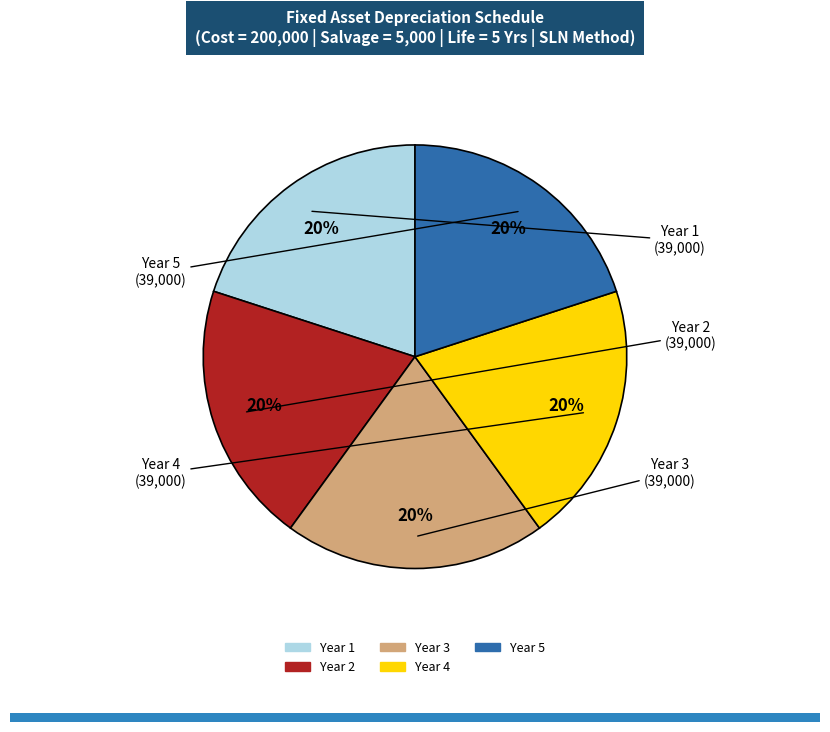

How many segments does this pie chart have?

5